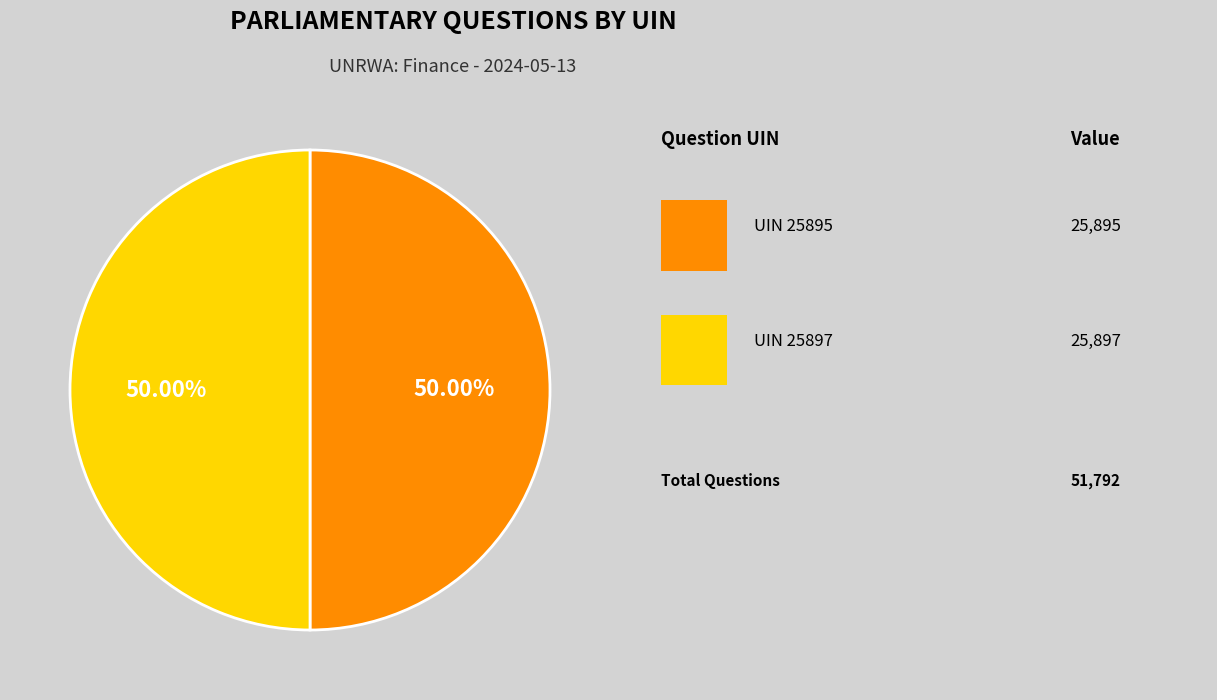

Count the number of slices in the pie.

2